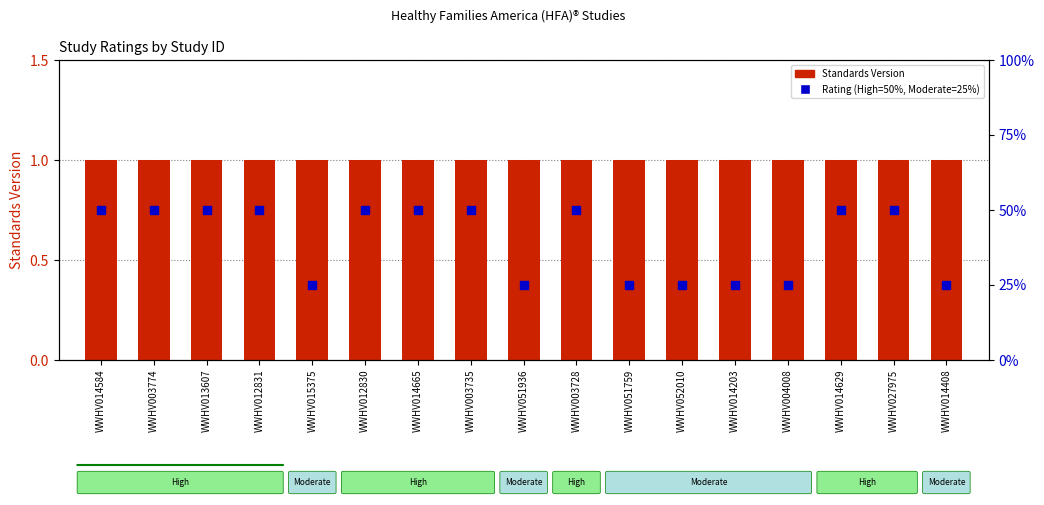

What is the total value across all series at WWHV012831?

51